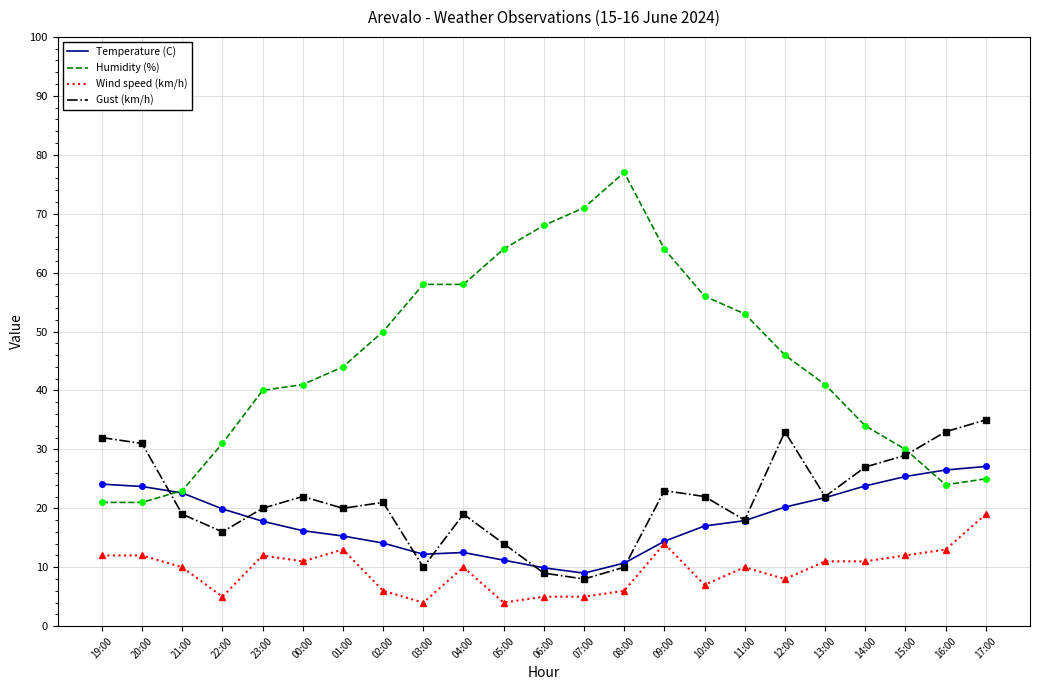

True or false: Gust (km/h) has more than 2 points higher than both neighbors.

True